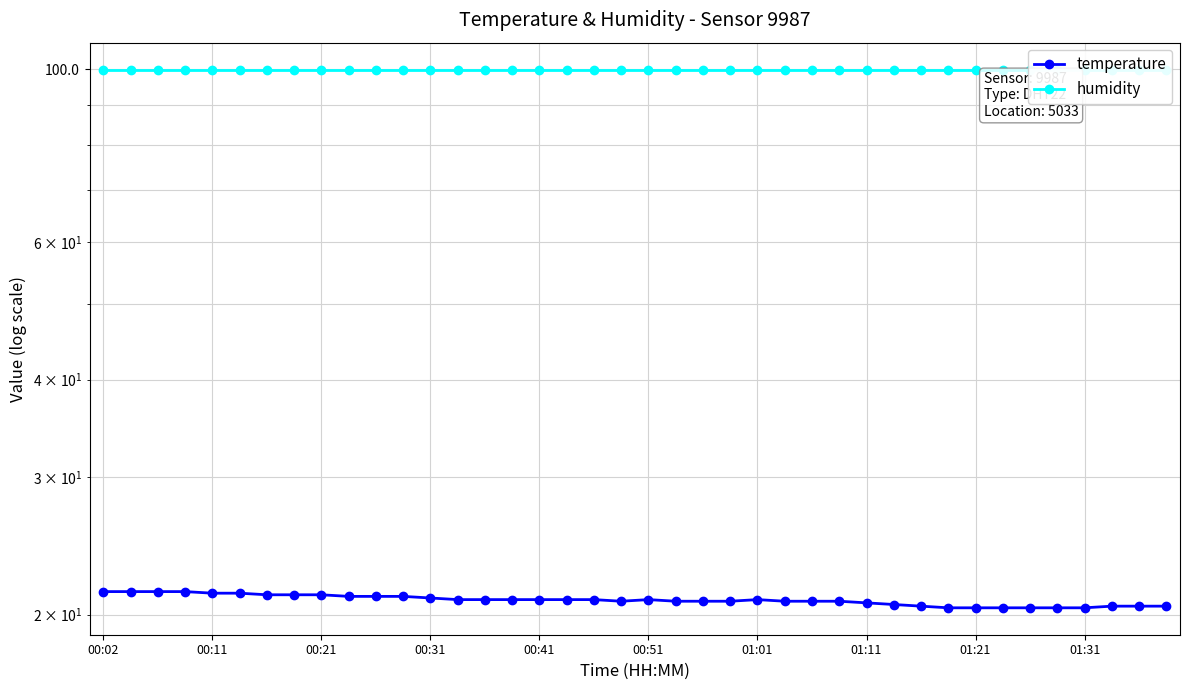

What is the minimum value shown in the chart?

20.4